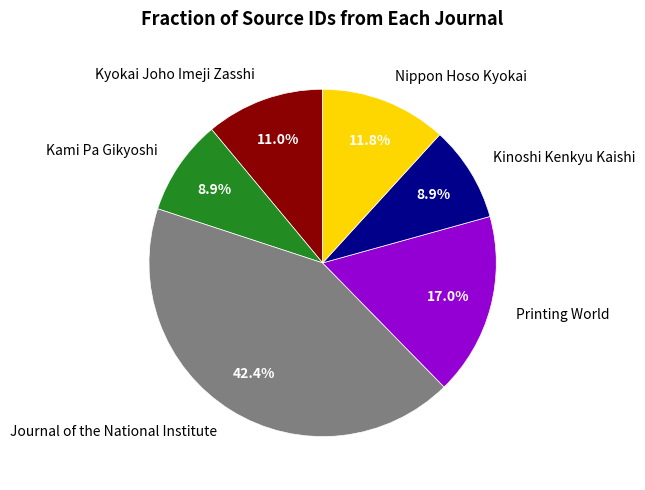

Combined, do Kyokai Joho Imeji Zasshi and Nippon Hoso Kyokai account for over 50%?

No